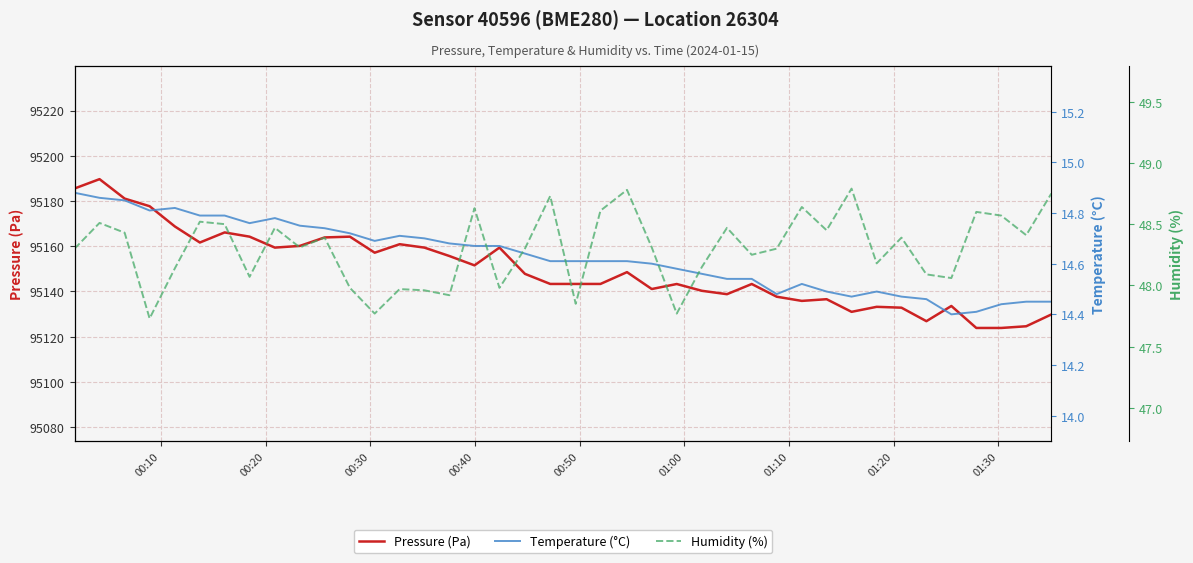

What is the average value of the Humidity (%) series?

48.3